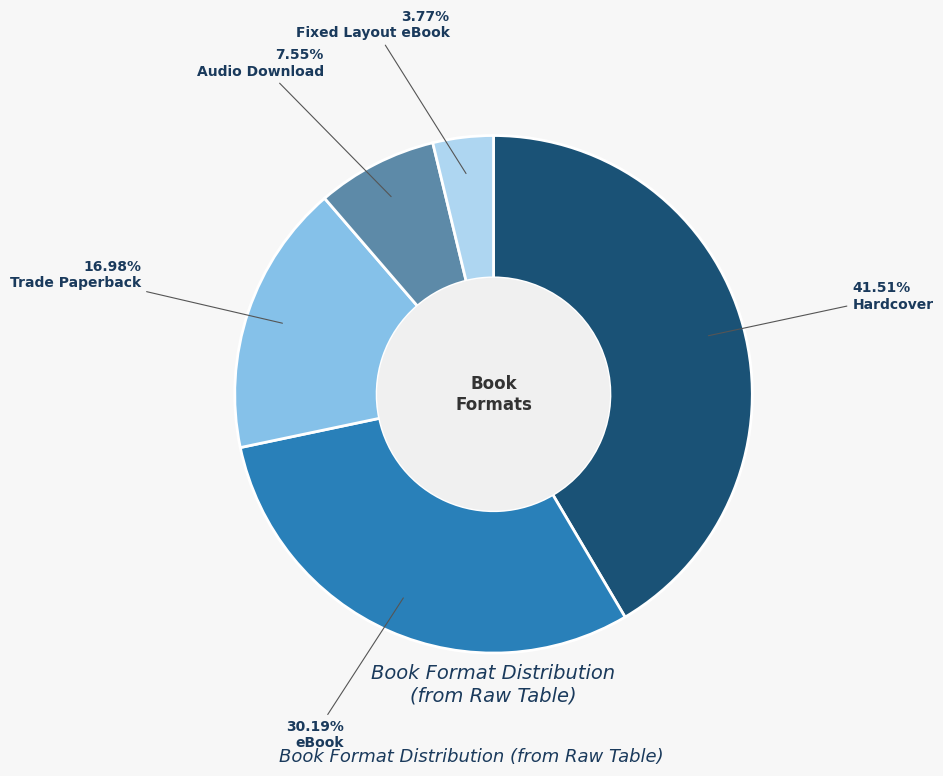

To the nearest percent, what percentage of the pie is Trade Paperback?

17%